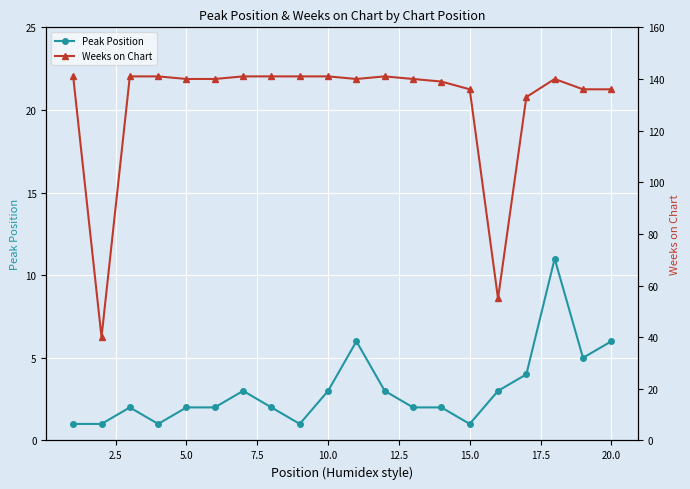

How many series are shown in this chart?

2